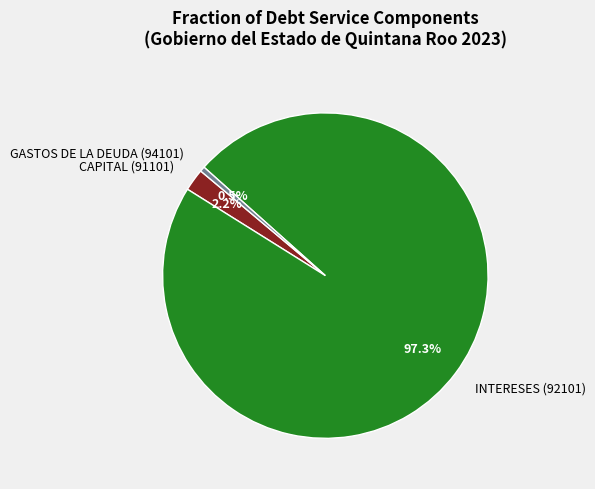

Which has a higher value, CAPITAL (91101) or INTERESES (92101)?

INTERESES (92101)